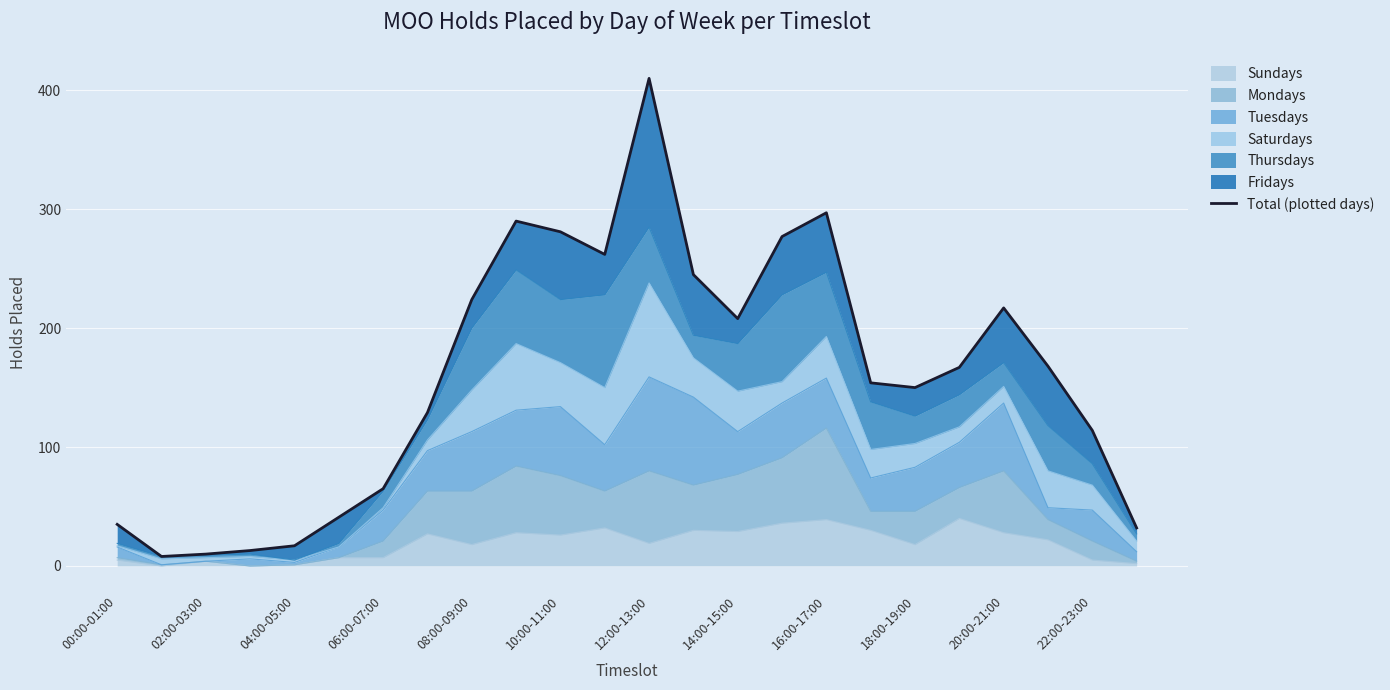

Reading left to right, what are all the values shown in this chart?

35	8	10	13	17	41	65	129	224	290	281	262	410	245	208	277	297	154	150	167	217	168	114	32